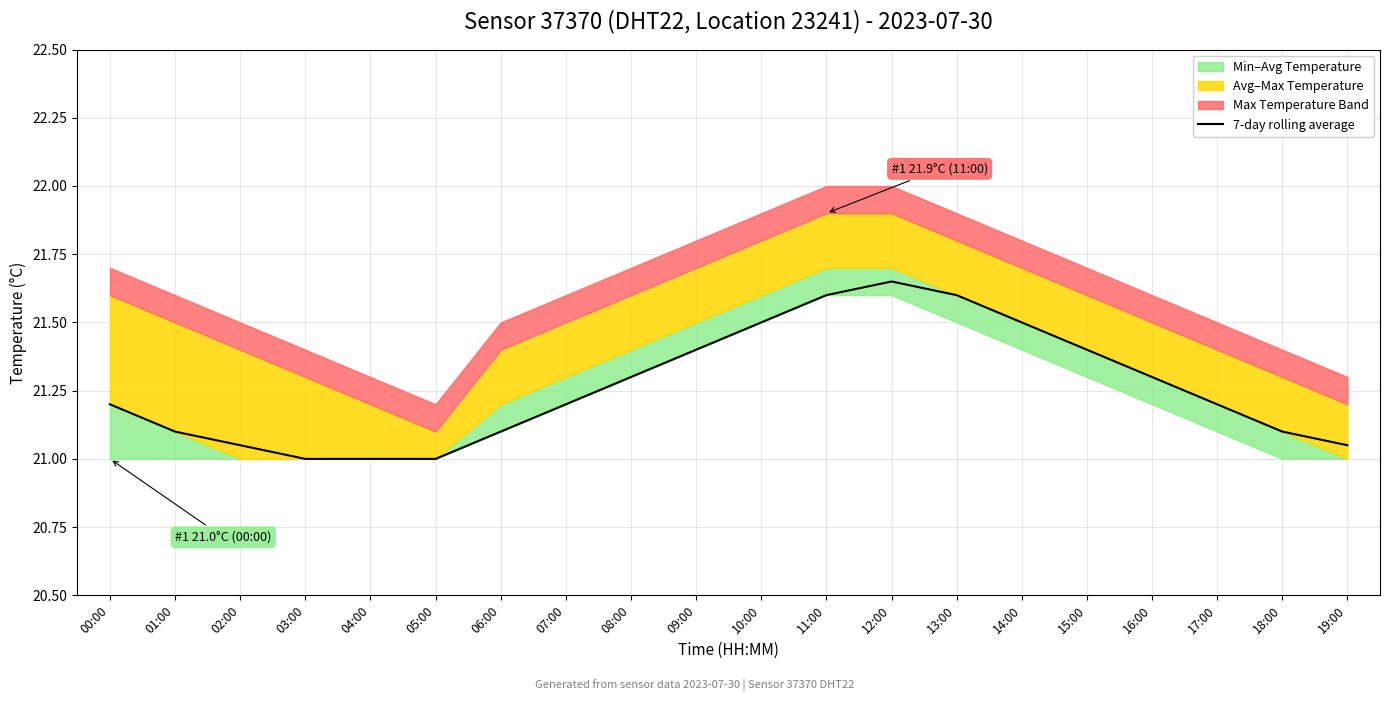

The value at 12:00 is 29.3. True or false?

False